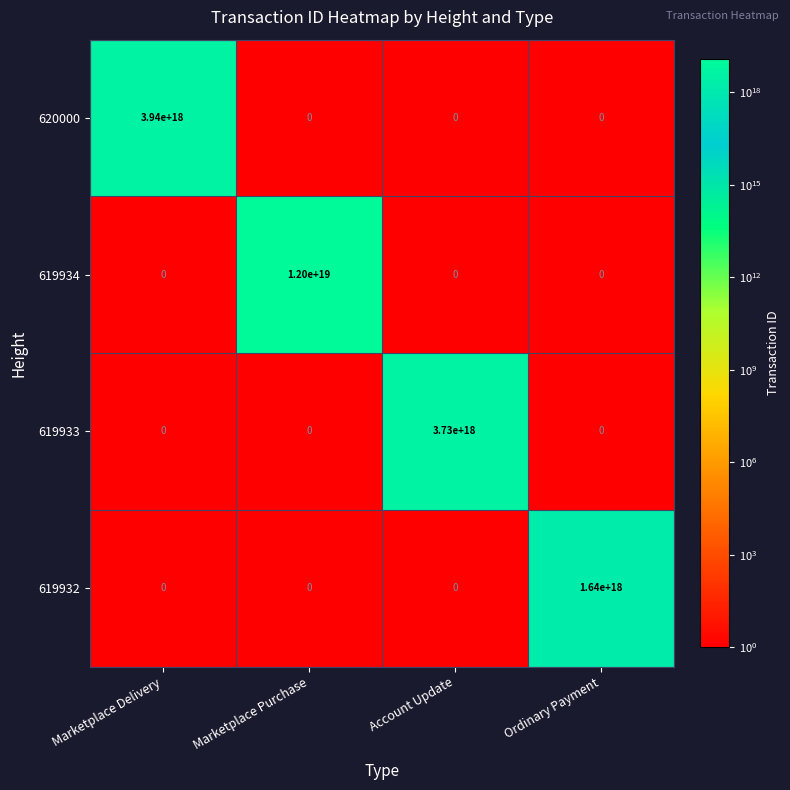

List the series in order of their peak value, highest first.

619934, 620000, 619933, 619932